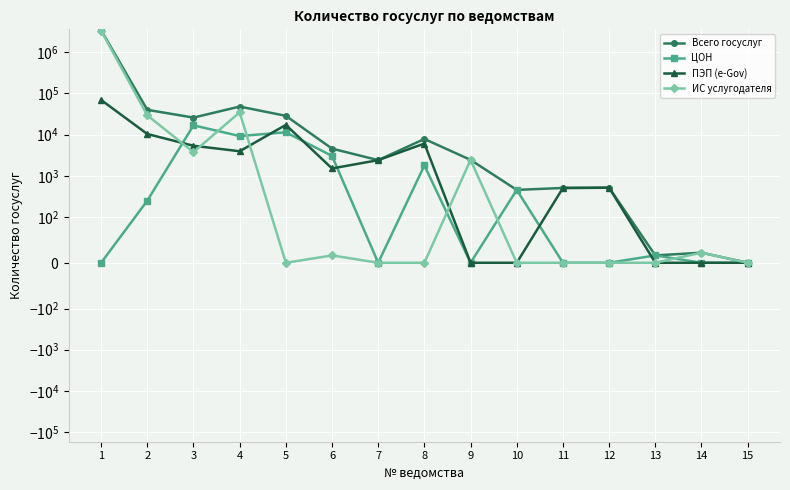

What is the total value across all series at 5?

57220